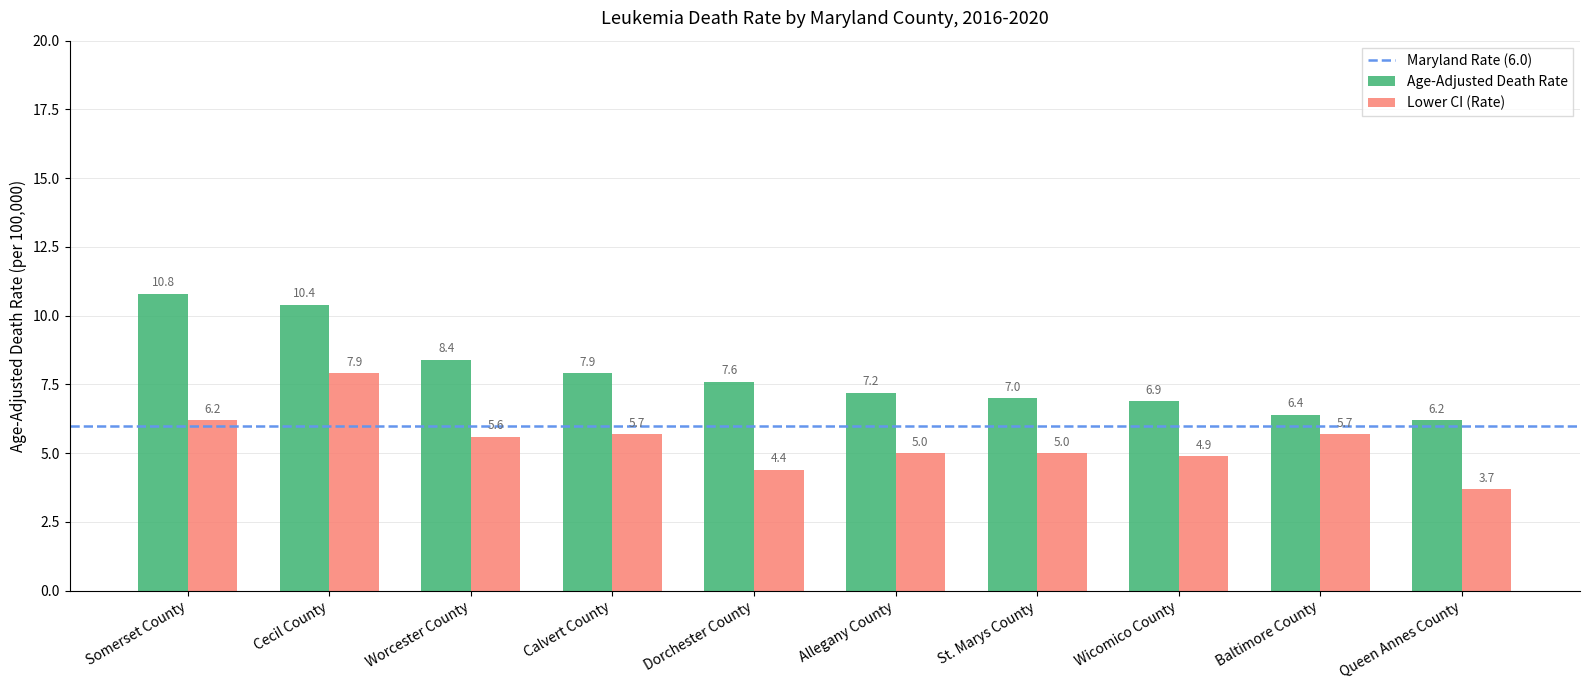

What is the maximum value for Age-Adjusted Death Rate?

10.8